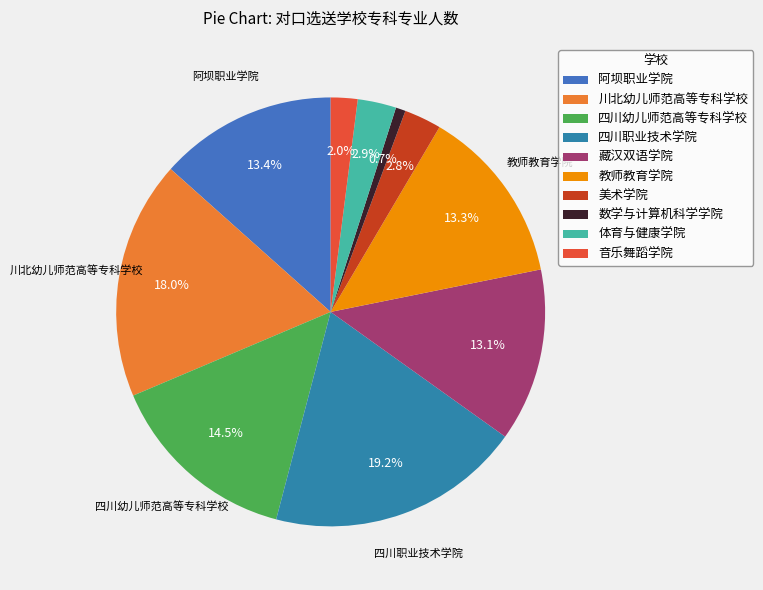

True or false: 体育与健康学院 accounts for 1% of the total.

False